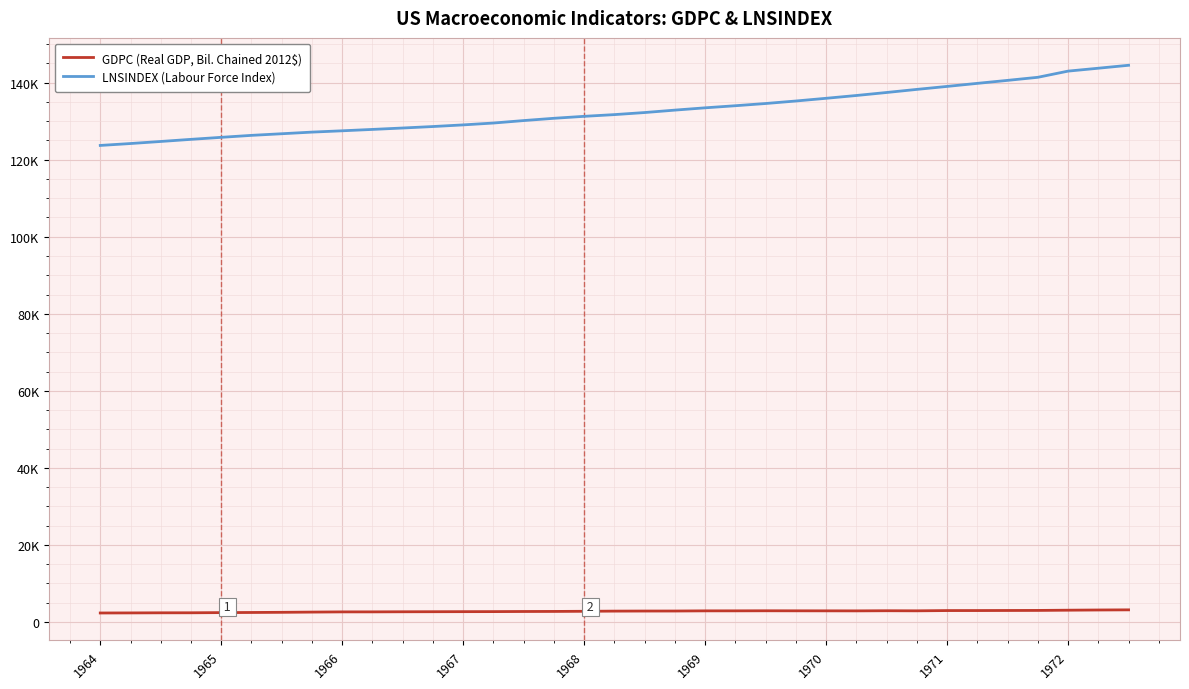

True or false: LNSINDEX (Labour Force Index) and GDPC (Real GDP, Bil. Chained 2012$) cross at least once.

False